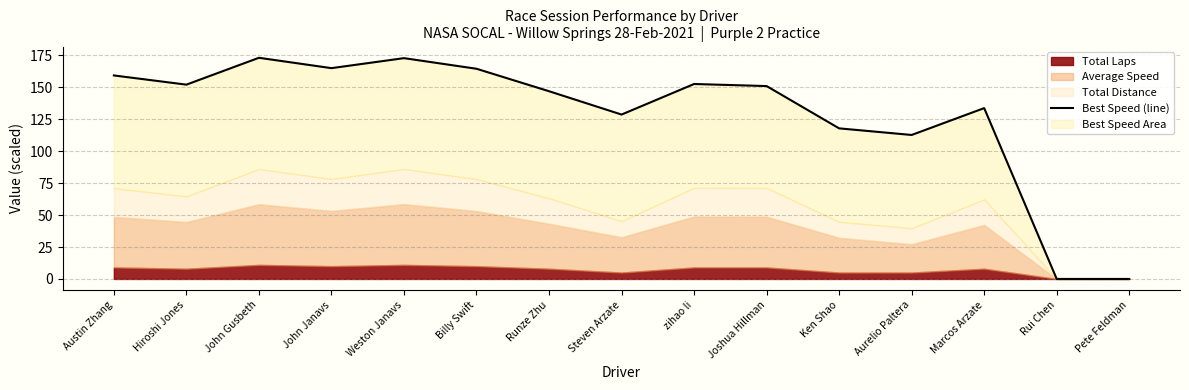

What is the ratio of the value at Austin Zhang to the value at John Janavs?

1.0